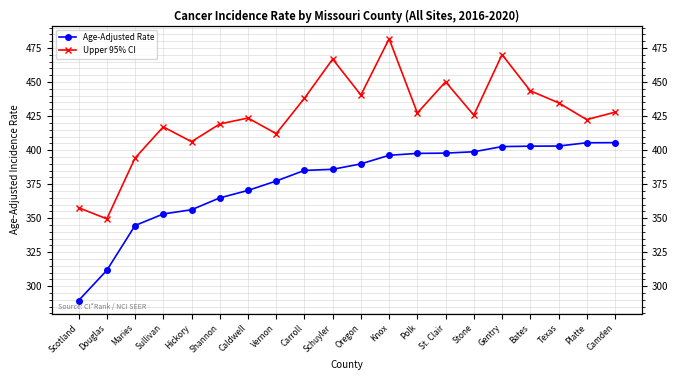

How many lines are shown in the chart?

2